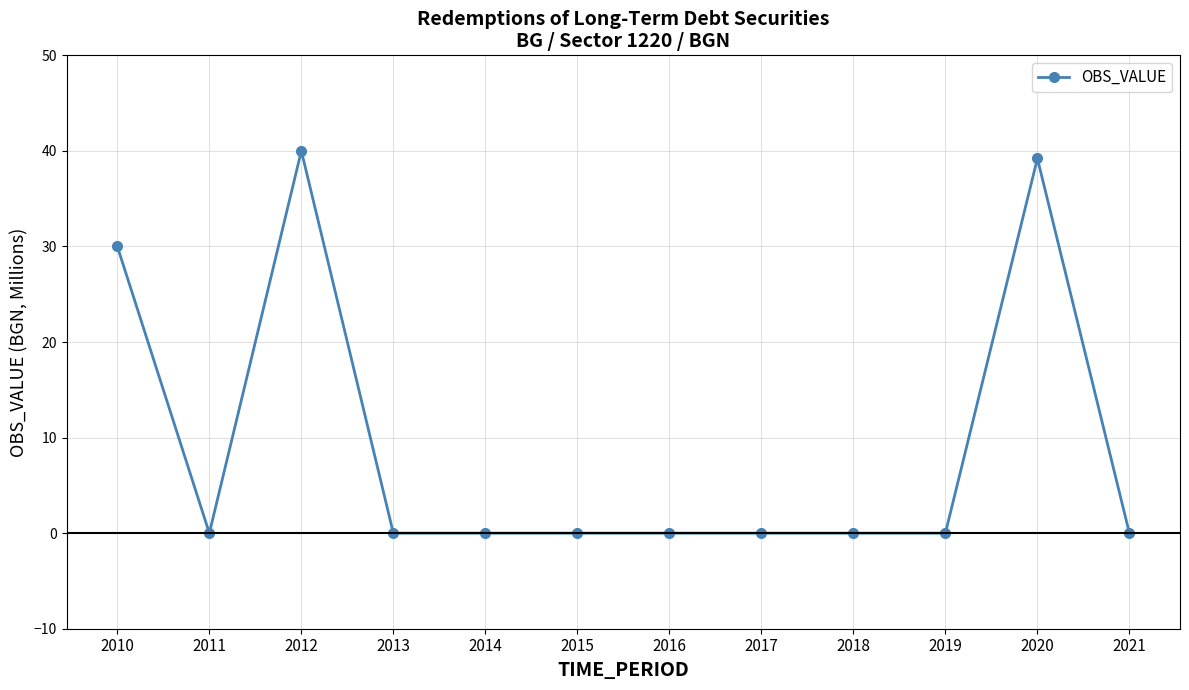

Reading left to right, transcribe all the data shown in this chart.

2010=30.0	2011=0.0	2012=40.0	2013=0.0	2014=0.0	2015=0.0	2016=0.0	2017=0.0	2018=0.0	2019=0.0	2020=39.2	2021=0.0